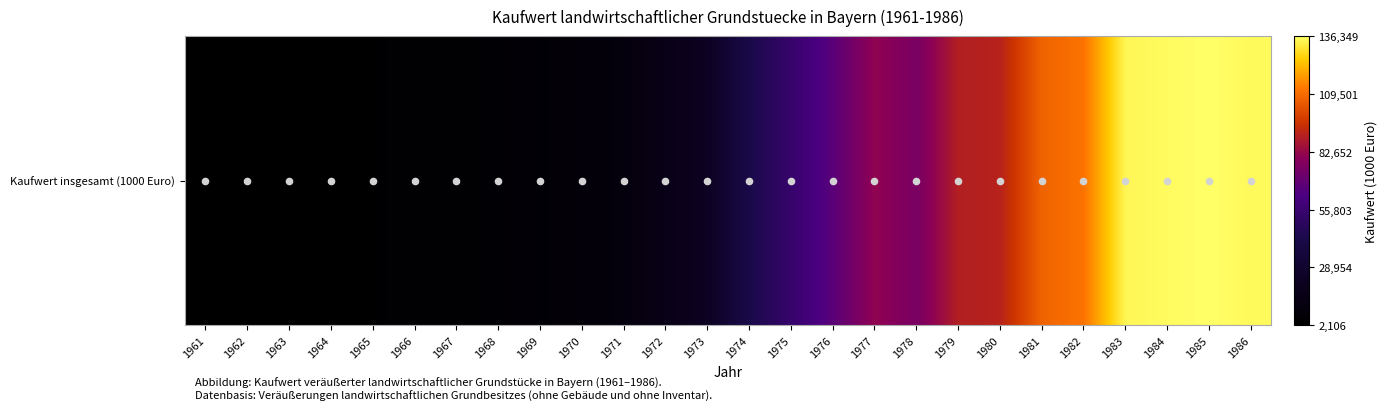

What is the minimum value shown in the chart?

2106.0